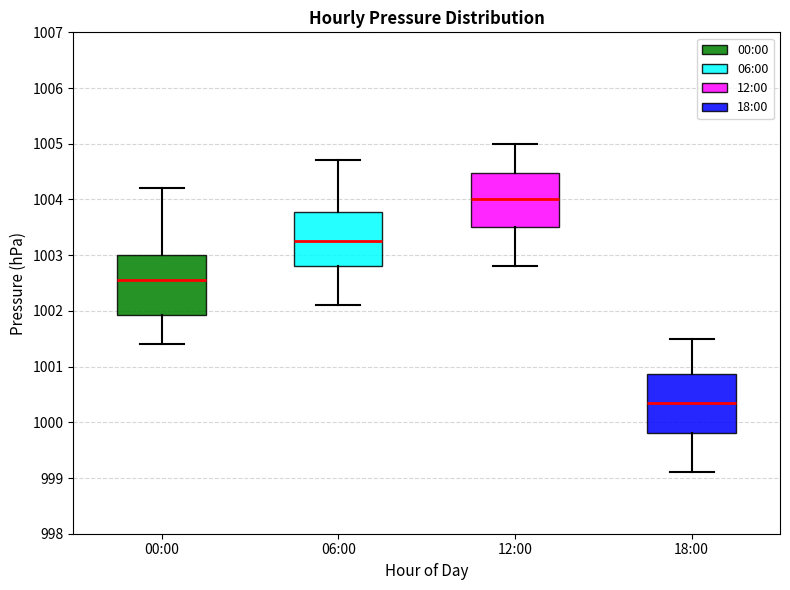

Reading left to right, transcribe this box plot: for each box, give where its median line is, the range the box spans, and where its two whiskers end, as read against the y-axis. The values are not printed on the chart, so give them approximately, as read against the axis.

00:00: median 1002.6, box 1001.9 to 1003.0, whiskers 1001.4 to 1004.2
06:00: median 1003.3, box 1002.8 to 1003.8, whiskers 1002.1 to 1004.7
12:00: median 1004.0, box 1003.5 to 1004.5, whiskers 1002.8 to 1005.0
18:00: median 1000.4, box 999.8 to 1000.9, whiskers 999.1 to 1001.5